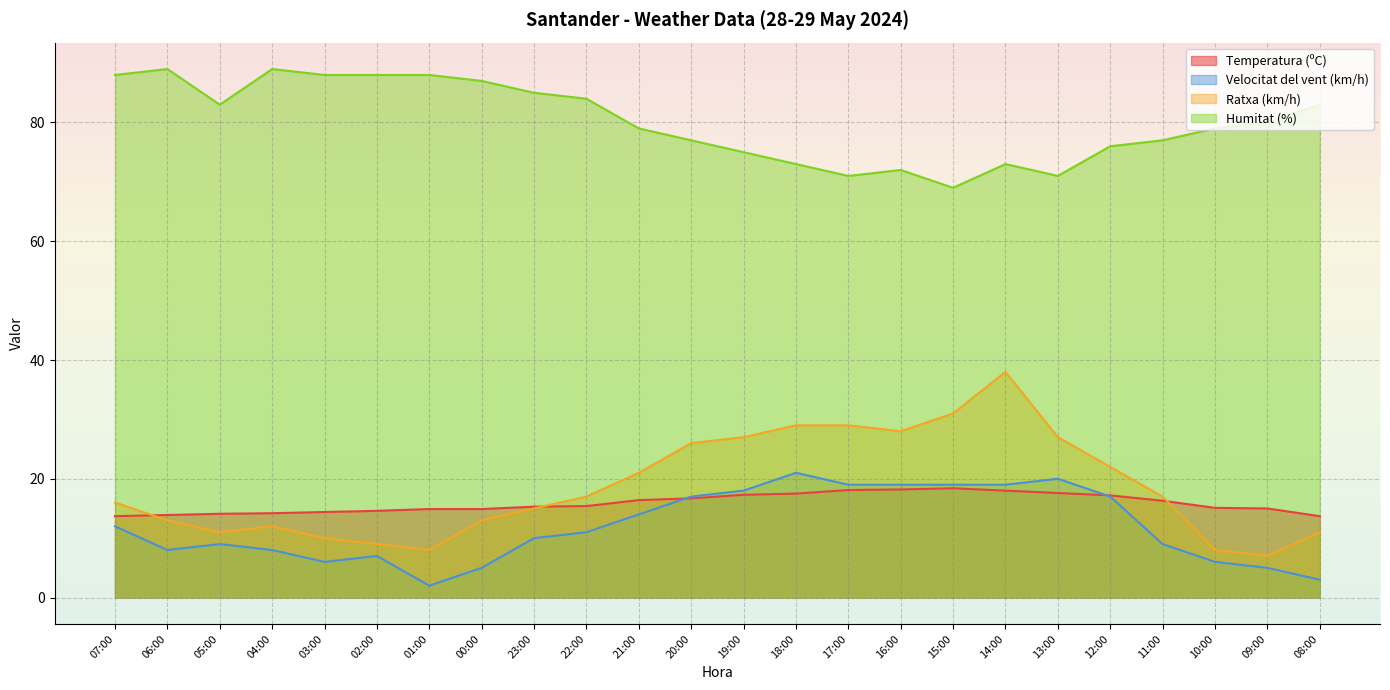

Is the value of Humitat (%) at 18:00 greater than the value of Temperatura (ºC) at 10:00?

Yes